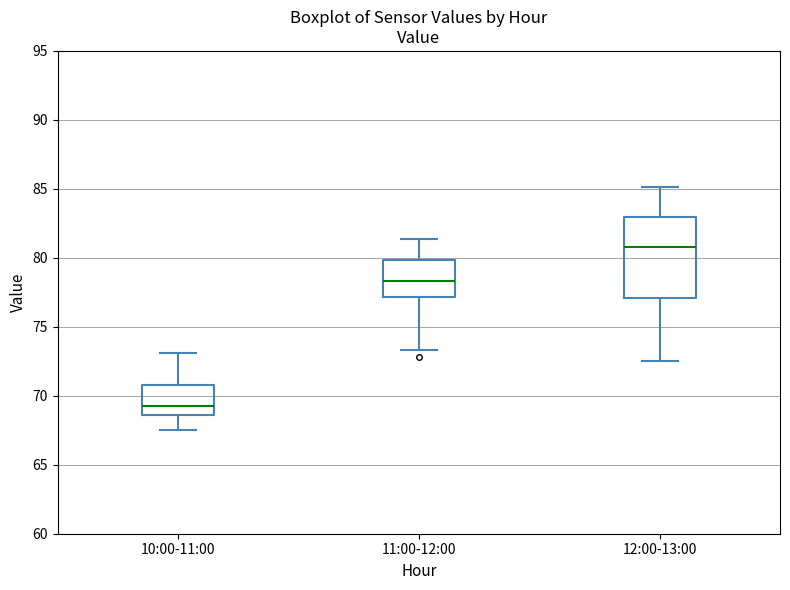

Comparing the boxes themselves (not the whiskers), which one is the tallest?

12:00-13:00